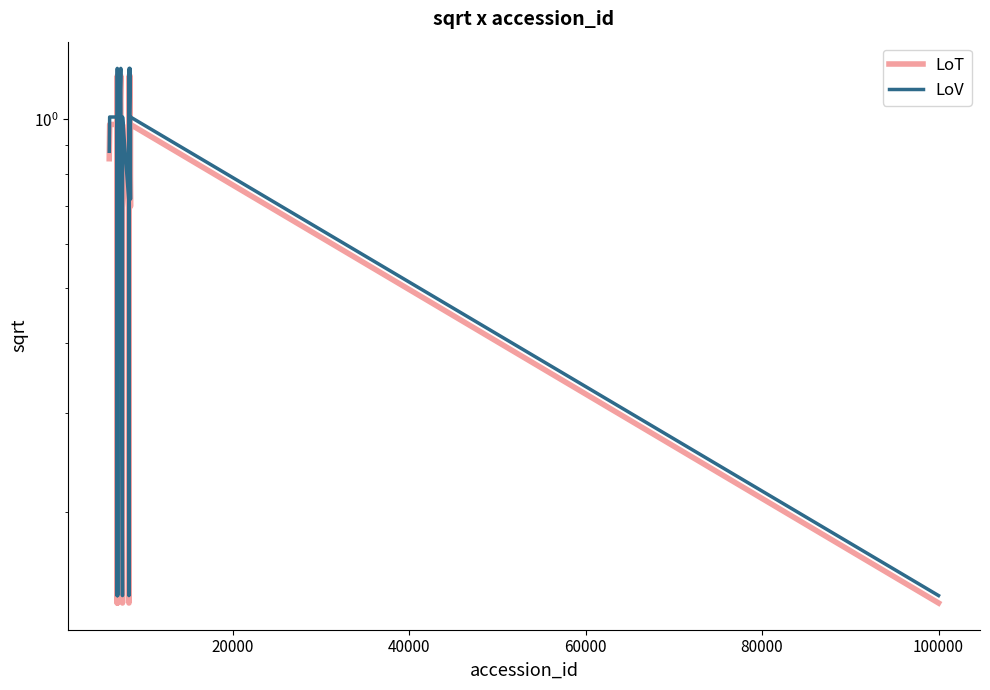

Is it true that LoV equals 0.6 at 10?

False